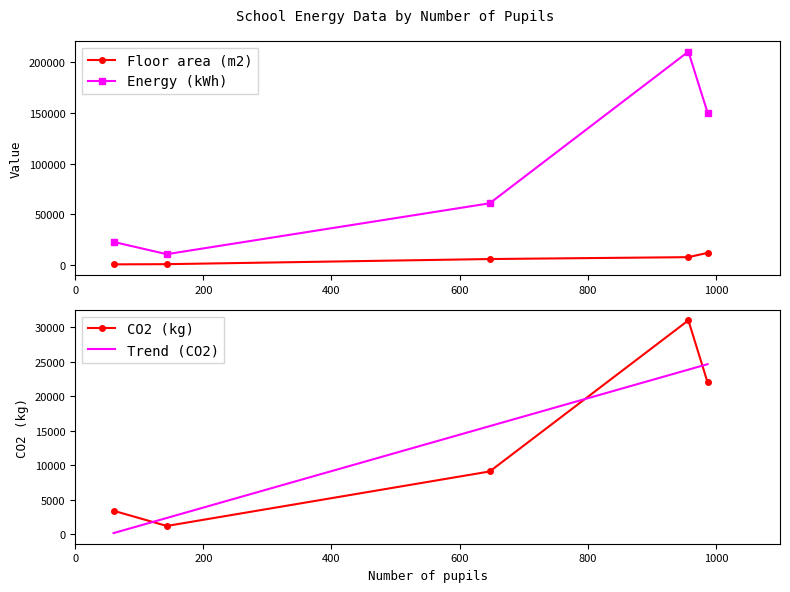

Does the chart have visible grid lines?

No